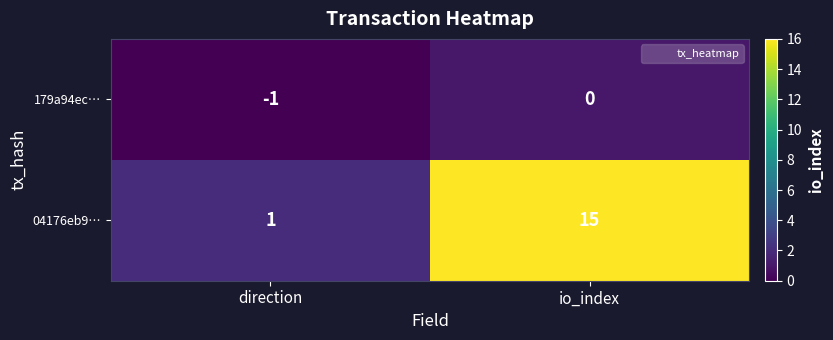

The 04176eb9… series shows 3 at io_index. True or false?

False